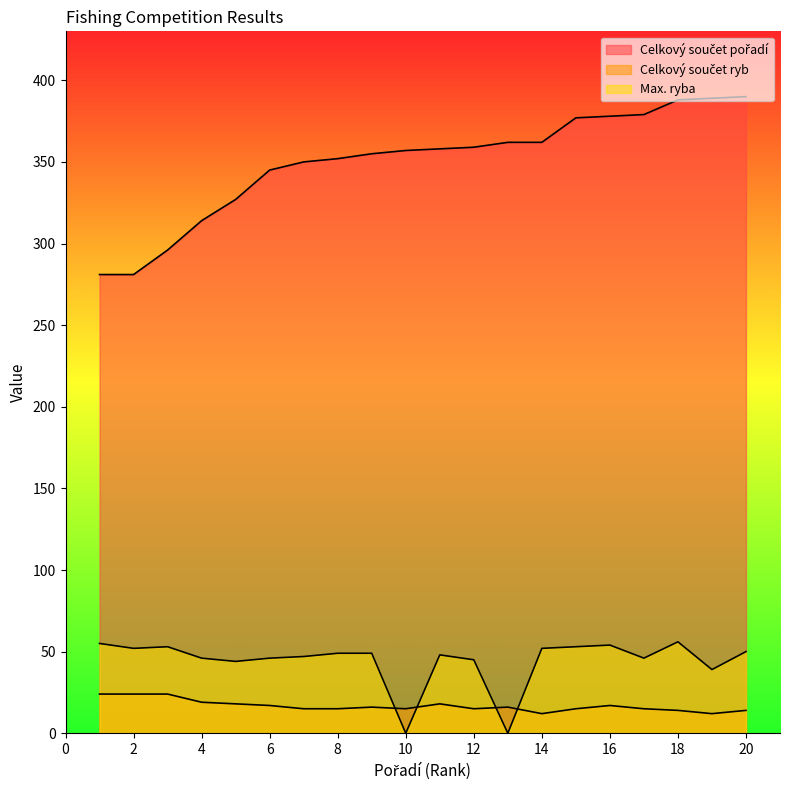

What is the minimum value for Celkový součet ryb?

12